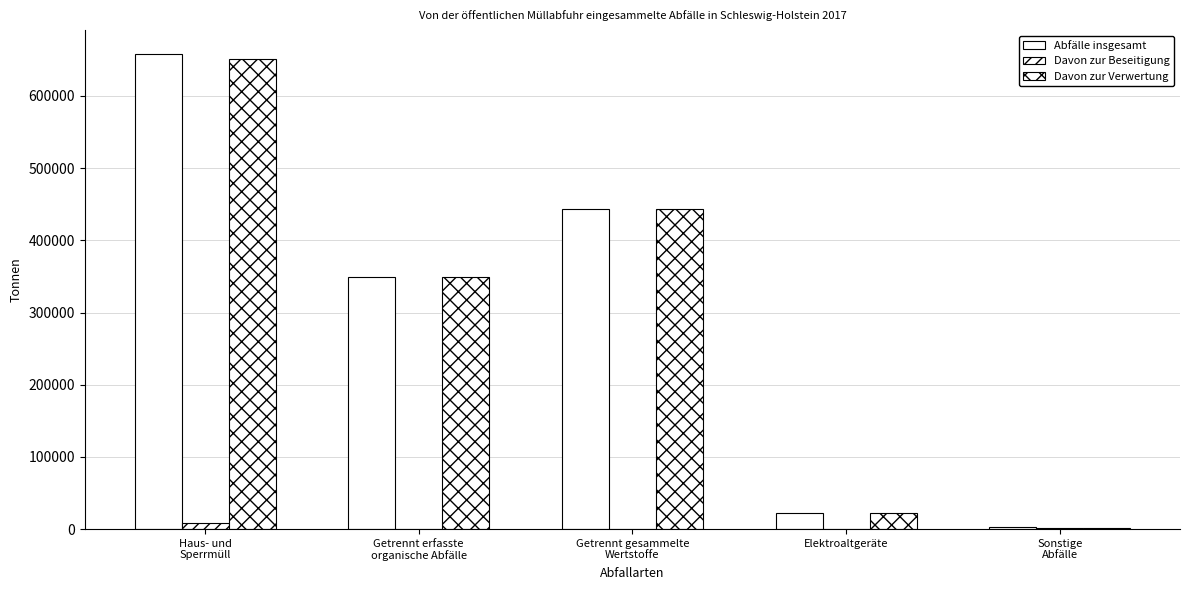

Which series has the widest spread of values?

Abfälle insgesamt